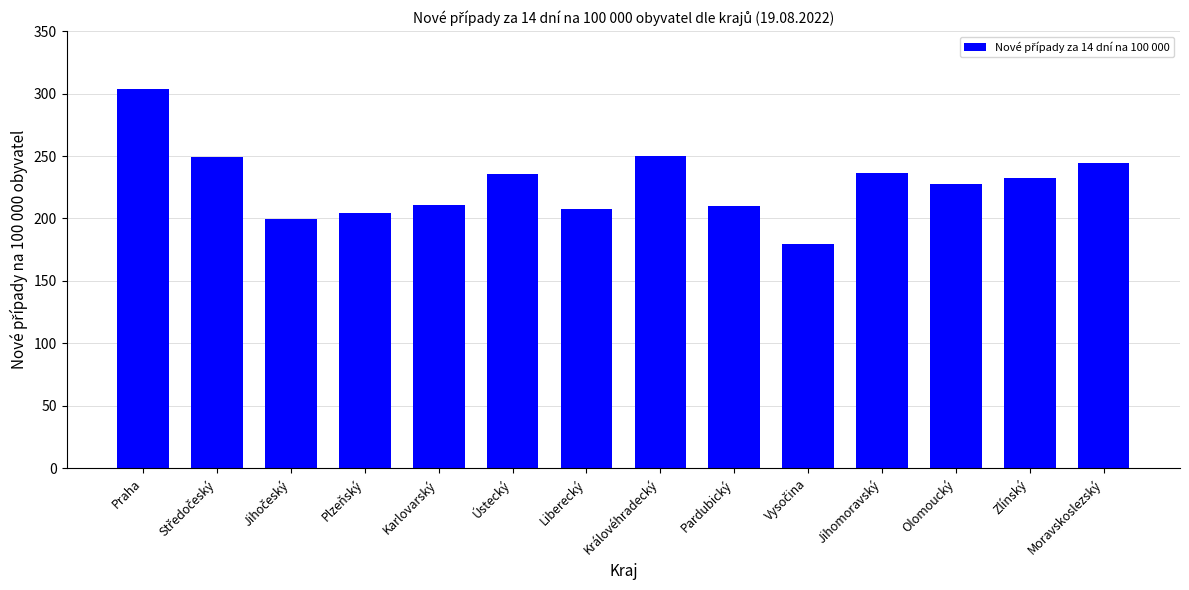

What is the minimum value shown in the chart?

179.8